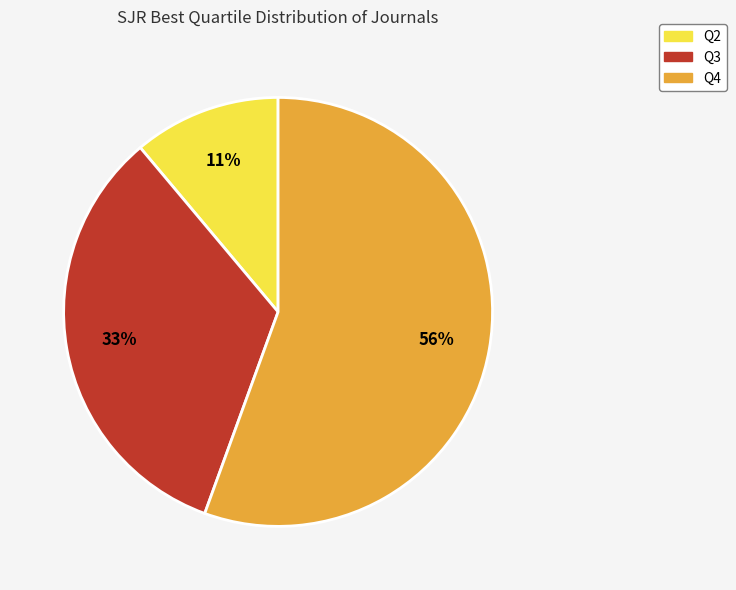

Approximately how many times larger is the value at Q3 compared to Q2?

3.0